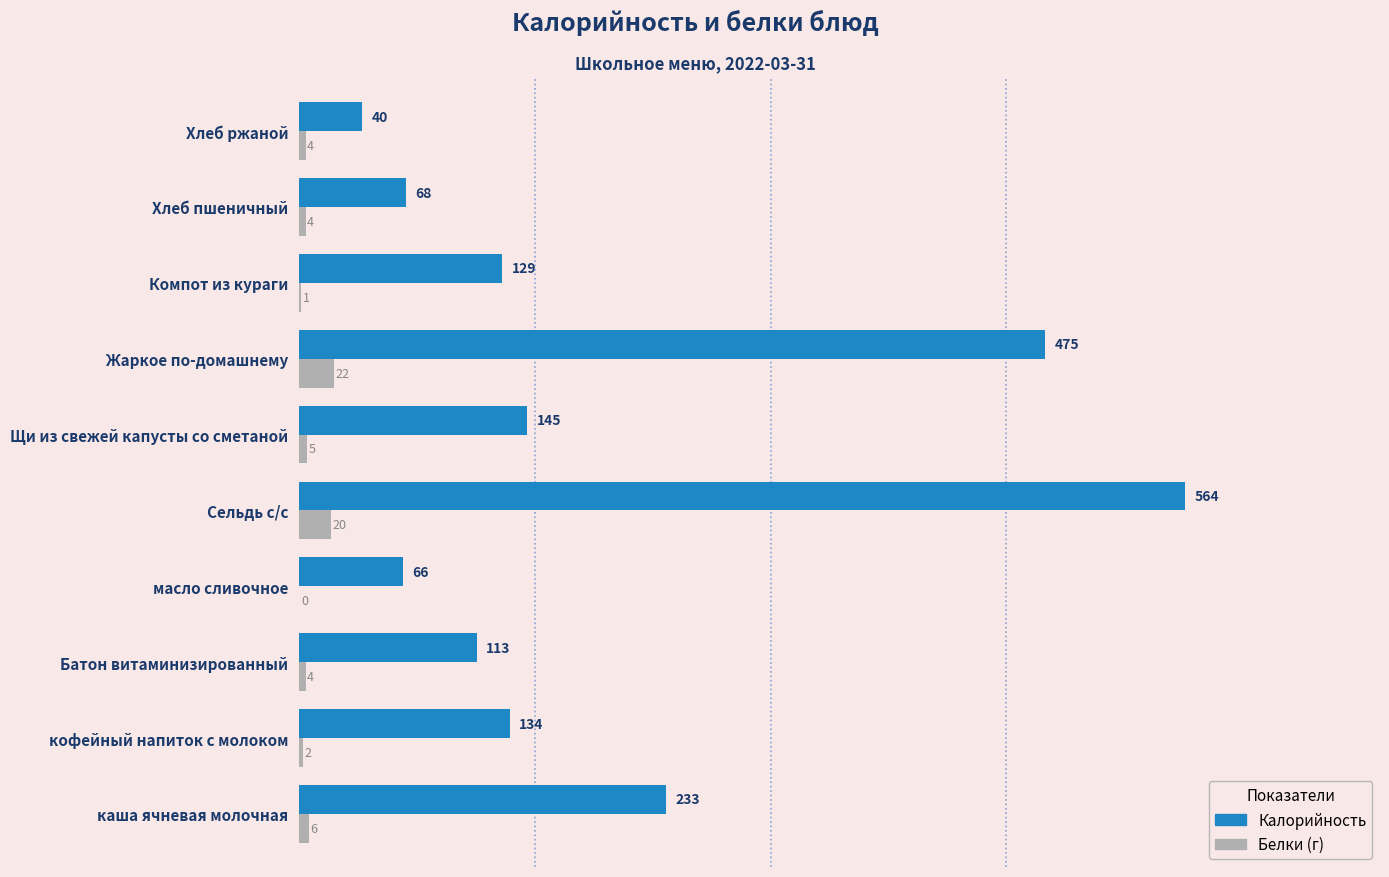

At which category is the sum across all series the highest?

Сельдь с/с